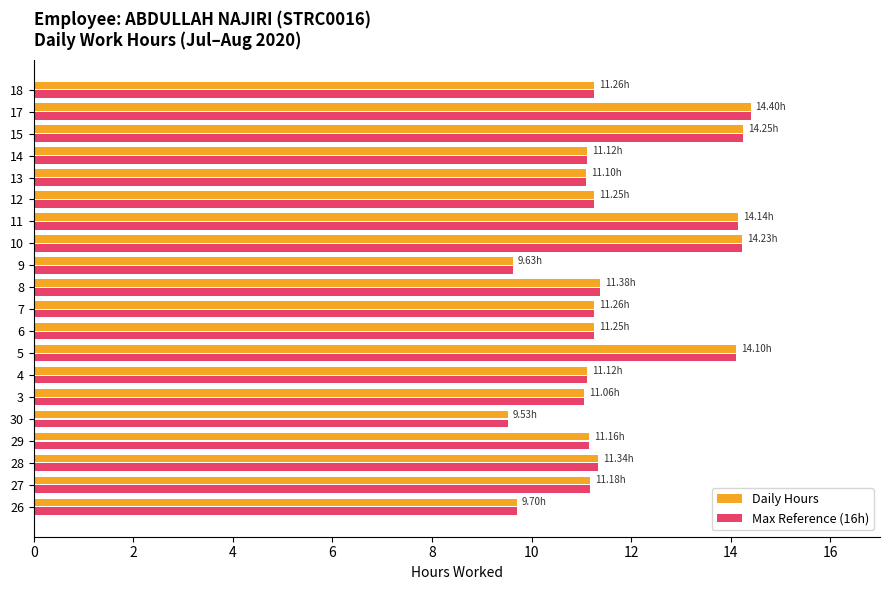

What is the total value across all series at 11?

28.3